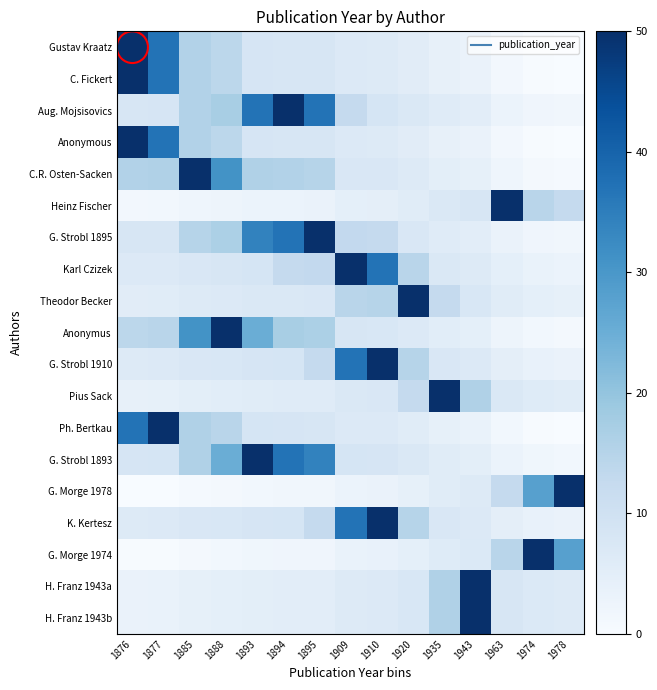

Reading left to right, what are all the values shown in this chart?

Gustav Kraatz: 1876=50.0	1877=37.0	1885=15.5	1888=14.0	1893=8.3	1894=8.2	1895=8.1	1909=6.7	1910=6.6	1920=5.6	1935=4.1	1943=3.3	1963=1.3	1974=0.2	1978=0.0
C. Fickert: 1876=50.0	1877=37.0	1885=15.5	1888=14.0	1893=8.3	1894=8.2	1895=8.1	1909=6.7	1910=6.6	1920=5.6	1935=4.1	1943=3.3	1963=1.3	1974=0.2	1978=0.0
Aug. Mojsisovics: 1876=8.2	1877=8.3	1885=15.5	1888=17.0	1893=37.0	1894=50.0	1895=37.0	1909=12.5	1910=8.4	1920=7.4	1935=5.9	1943=5.1	1963=3.1	1974=2.0	1978=1.6
Anonymous: 1876=50.0	1877=37.0	1885=15.5	1888=14.0	1893=8.3	1894=8.2	1895=8.1	1909=6.7	1910=6.6	1920=5.6	1935=4.1	1943=3.3	1963=1.3	1974=0.2	1978=0.0
C.R. Osten-Sacken: 1876=15.5	1877=16.0	1885=50.0	1888=31.0	1893=16.0	1894=15.5	1895=15.0	1909=7.6	1910=7.5	1920=6.5	1935=5.0	1943=4.2	1963=2.2	1974=1.1	1978=0.7
Heinz Fischer: 1876=1.3	1877=1.4	1885=2.2	1888=2.5	1893=3.0	1894=3.1	1895=3.2	1909=4.6	1910=4.7	1920=5.7	1935=7.2	1943=8.0	1963=50.0	1974=14.5	1978=12.5
G. Strobl 1895: 1876=8.1	1877=8.2	1885=15.0	1888=16.5	1893=34.0	1894=37.0	1895=50.0	1909=13.0	1910=12.5	1920=7.5	1935=6.0	1943=5.2	1963=3.2	1974=2.1	1978=1.7
Karl Czizek: 1876=6.7	1877=6.8	1885=7.6	1888=7.9	1893=8.4	1894=12.5	1895=13.0	1909=50.0	1910=37.0	1920=14.5	1935=7.4	1943=6.6	1963=4.6	1974=3.5	1978=3.1
Theodor Becker: 1876=5.6	1877=5.7	1885=6.5	1888=6.8	1893=7.3	1894=7.4	1895=7.5	1909=14.5	1910=15.0	1920=50.0	1935=12.5	1943=7.7	1963=5.7	1974=4.6	1978=4.2
Anonymus: 1876=14.0	1877=14.5	1885=31.0	1888=50.0	1893=25.0	1894=17.0	1895=16.5	1909=7.9	1910=7.8	1920=6.8	1935=5.3	1943=4.5	1963=2.5	1974=1.4	1978=1.0
G. Strobl 1910: 1876=6.6	1877=6.7	1885=7.5	1888=7.8	1893=8.3	1894=8.4	1895=12.5	1909=37.0	1910=50.0	1920=15.0	1935=7.5	1943=6.7	1963=4.7	1974=3.6	1978=3.2
Pius Sack: 1876=4.1	1877=4.2	1885=5.0	1888=5.3	1893=5.8	1894=5.9	1895=6.0	1909=7.4	1910=7.5	1920=12.5	1935=50.0	1943=16.0	1963=7.2	1974=6.1	1978=5.7
Ph. Bertkau: 1876=37.0	1877=50.0	1885=16.0	1888=14.5	1893=8.4	1894=8.3	1895=8.2	1909=6.8	1910=6.7	1920=5.7	1935=4.2	1943=3.4	1963=1.4	1974=0.3	1978=0.0
G. Strobl 1893: 1876=8.3	1877=8.4	1885=16.0	1888=25.0	1893=50.0	1894=37.0	1895=34.0	1909=8.4	1910=8.3	1920=7.3	1935=5.8	1943=5.0	1963=3.0	1974=1.9	1978=1.5
G. Morge 1978: 1876=0.0	1877=0.0	1885=0.7	1888=1.0	1893=1.5	1894=1.6	1895=1.7	1909=3.1	1910=3.2	1920=4.2	1935=5.7	1943=6.5	1963=12.5	1974=28.0	1978=50.0
K. Kertesz: 1876=6.6	1877=6.7	1885=7.5	1888=7.8	1893=8.3	1894=8.4	1895=12.5	1909=37.0	1910=50.0	1920=15.0	1935=7.5	1943=6.7	1963=4.7	1974=3.6	1978=3.2
G. Morge 1974: 1876=0.2	1877=0.3	1885=1.1	1888=1.4	1893=1.9	1894=2.0	1895=2.1	1909=3.5	1910=3.6	1920=4.6	1935=6.1	1943=6.9	1963=14.5	1974=50.0	1978=28.0
H. Franz 1943a: 1876=3.3	1877=3.4	1885=4.2	1888=4.5	1893=5.0	1894=5.1	1895=5.2	1909=6.6	1910=6.7	1920=7.7	1935=16.0	1943=50.0	1963=8.0	1974=6.9	1978=6.5
H. Franz 1943b: 1876=3.3	1877=3.4	1885=4.2	1888=4.5	1893=5.0	1894=5.1	1895=5.2	1909=6.6	1910=6.7	1920=7.7	1935=16.0	1943=50.0	1963=8.0	1974=6.9	1978=6.5